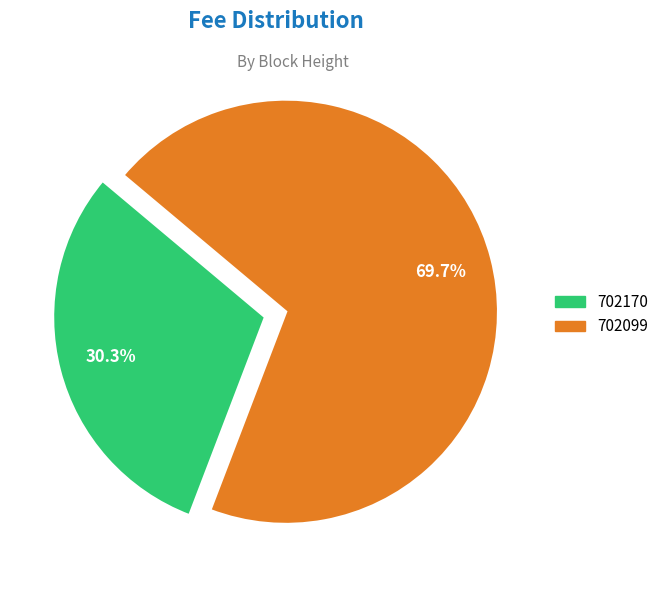

The 702170 slice represents 20% of the pie. True or false?

False